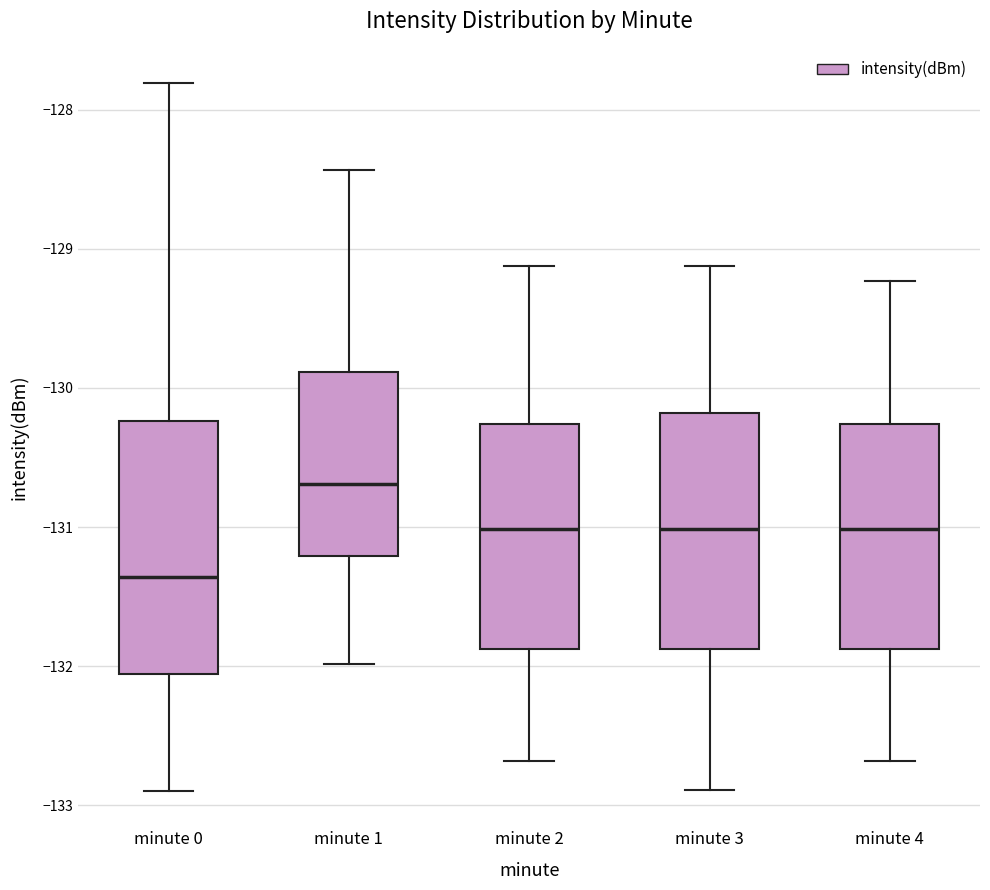

Where does the median line of the box for minute 0 sit on the y-axis? The values are not printed on the chart, so give them approximately, as read against the axis.

-131.4